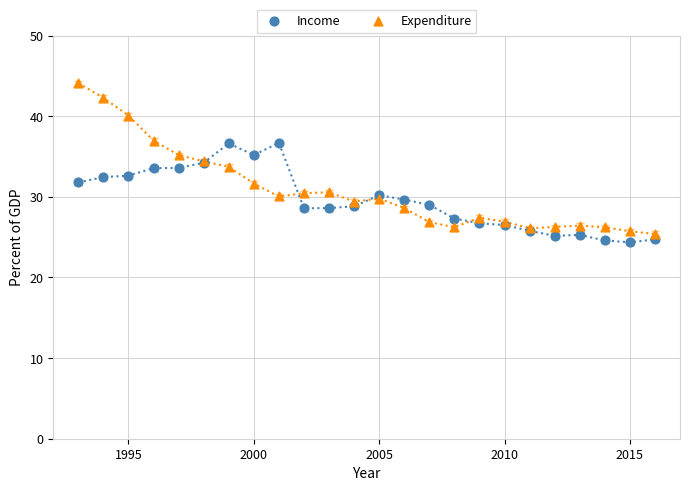

What is the X range (max minus min) for the scatter plot?

23.0